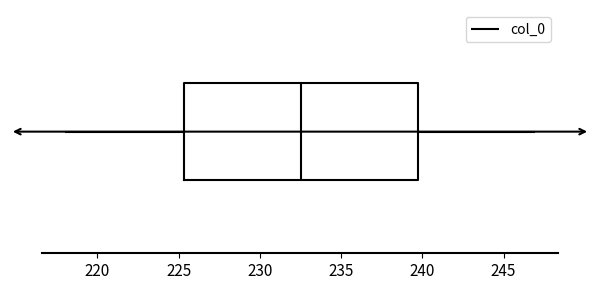

Transcribe this box plot: give where the median line is, the range the box spans, and where the two whiskers end, as read against the x-axis. The values are not printed on the chart, so give them approximately, as read against the axis.

median 232.5, box 225.5 to 239.5, whiskers 218.0 to 247.0